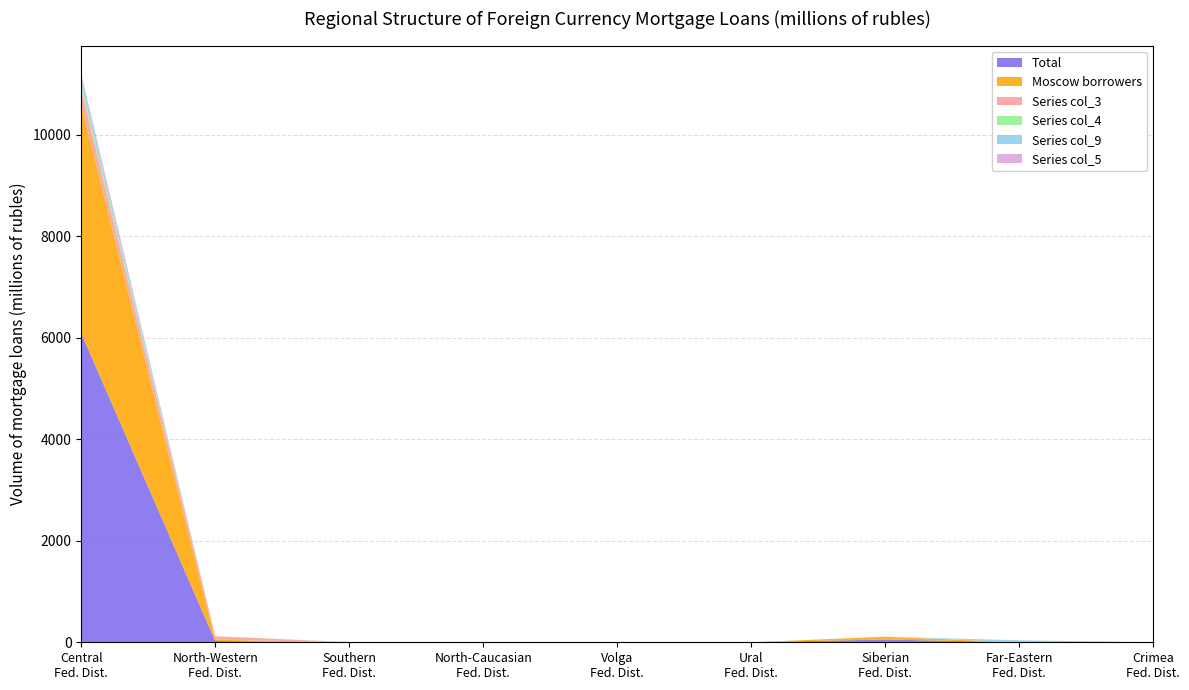

Reading left to right, what are all the values shown in this chart?

total: Central Federal District=6089	North-Western Federal District=26	Southern Federal District=0	North-Caucasian Federal District=0	Volga Federal District=0	Ural Federal District=0	Siberian Federal District=55	Far-Eastern Federal District=0	Crimea Federal District=0
of which: Moscow borrowers: Central Federal District=4495	North-Western Federal District=26	Southern Federal District=0	North-Caucasian Federal District=0	Volga Federal District=0	Ural Federal District=0	Siberian Federal District=55	Far-Eastern Federal District=0	Crimea Federal District=0
col_3 (294,67,0...): Central Federal District=294	North-Western Federal District=67	Southern Federal District=0	North-Caucasian Federal District=0	Volga Federal District=0	Ural Federal District=0	Siberian Federal District=0	Far-Eastern Federal District=3	Crimea Federal District=0
col_4 (122,0,5...): Central Federal District=122	North-Western Federal District=0	Southern Federal District=5	North-Caucasian Federal District=0	Volga Federal District=0	Ural Federal District=0	Siberian Federal District=0	Far-Eastern Federal District=0	Crimea Federal District=0
col_9 (116,0,0...): Central Federal District=116	North-Western Federal District=0	Southern Federal District=0	North-Caucasian Federal District=0	Volga Federal District=0	Ural Federal District=0	Siberian Federal District=0	Far-Eastern Federal District=36	Crimea Federal District=0
col_5 (77,0,0...): Central Federal District=77	North-Western Federal District=0	Southern Federal District=0	North-Caucasian Federal District=0	Volga Federal District=0	Ural Federal District=0	Siberian Federal District=0	Far-Eastern Federal District=0	Crimea Federal District=0